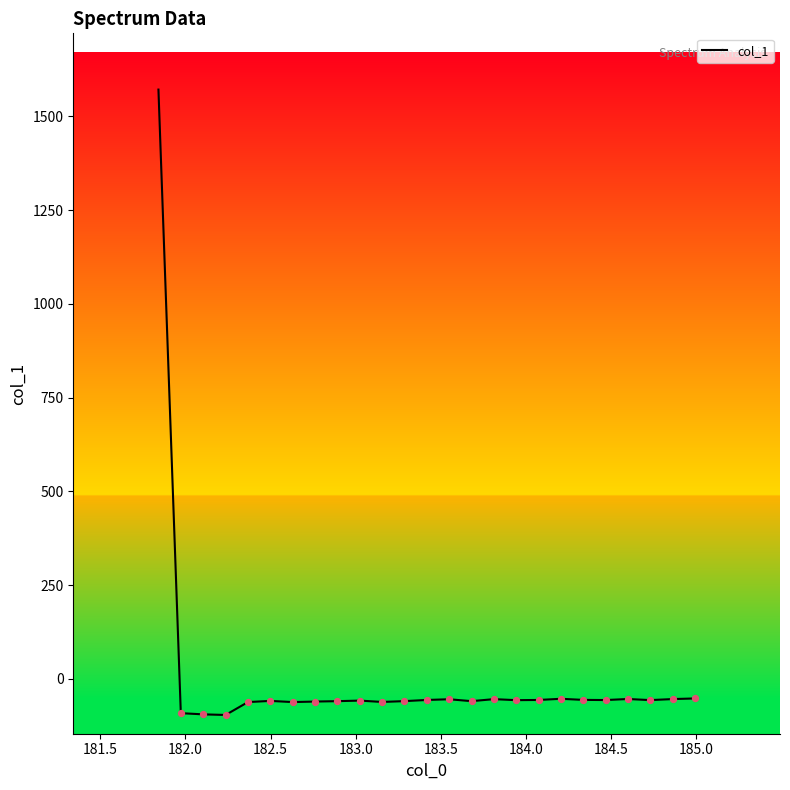

What is the maximum value shown in the chart?

1571.6